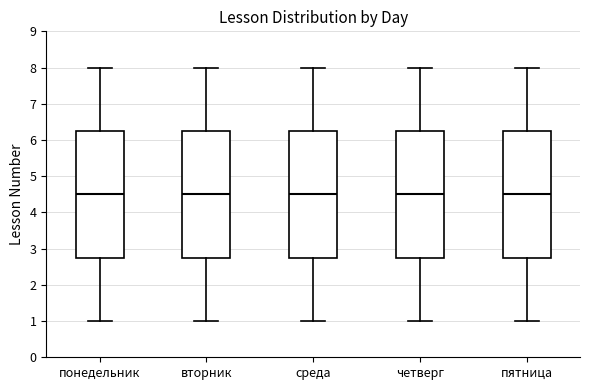

Reading left to right, transcribe this box plot: for each box, give where its median line is, the range the box spans, and where its two whiskers end, as read against the y-axis. The values are not printed on the chart, so give them approximately, as read against the axis.

понедельник: median 4.5, box 2.8 to 6.3, whiskers 1.0 to 8.0
вторник: median 4.5, box 2.8 to 6.3, whiskers 1.0 to 8.0
среда: median 4.5, box 2.8 to 6.3, whiskers 1.0 to 8.0
четверг: median 4.5, box 2.8 to 6.3, whiskers 1.0 to 8.0
пятница: median 4.5, box 2.8 to 6.3, whiskers 1.0 to 8.0